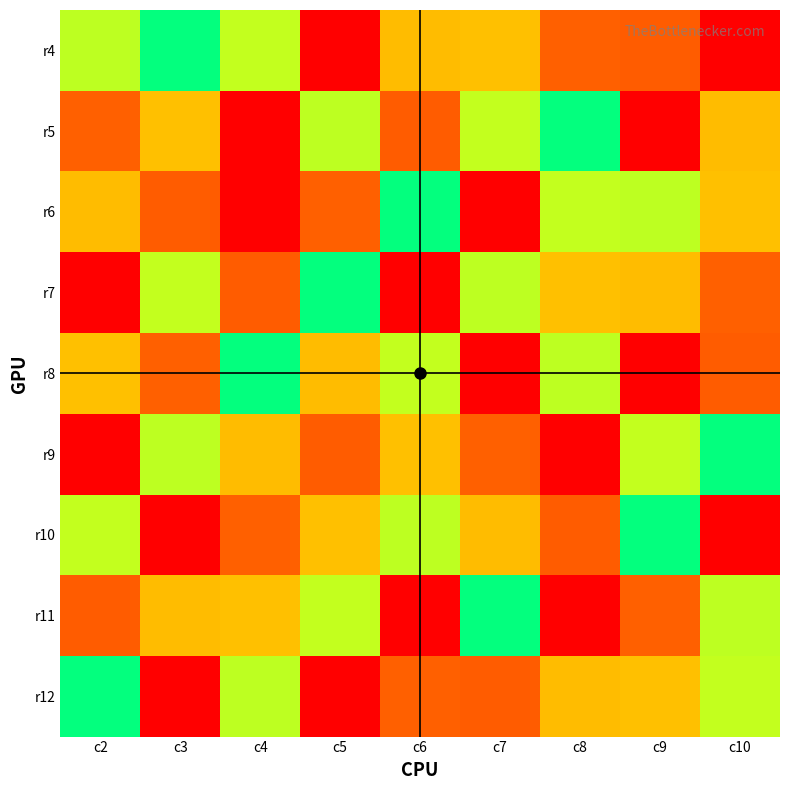

Which category has the highest value across all series?

c5